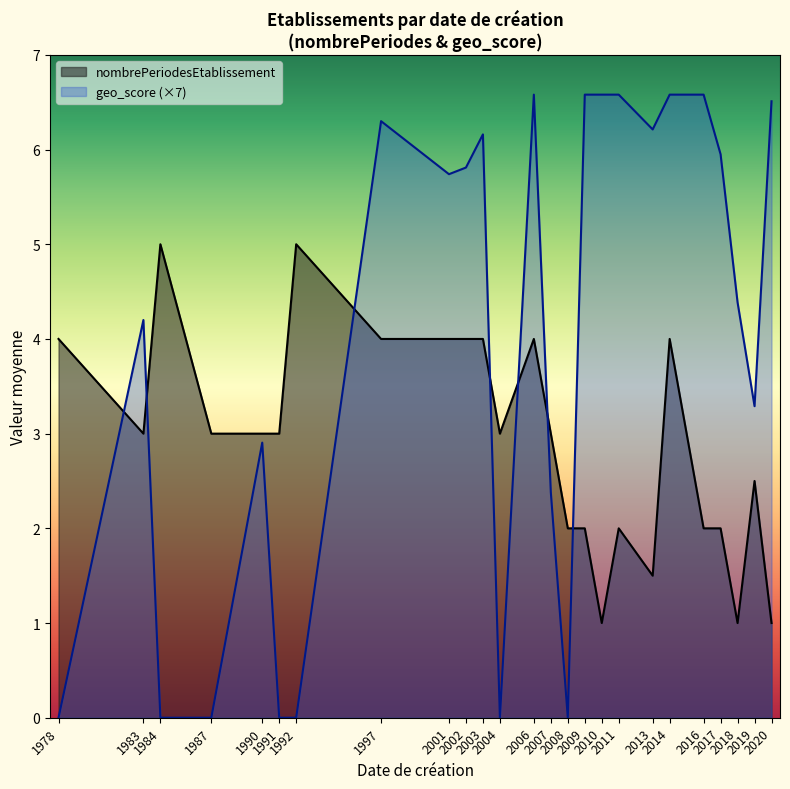

How many distinct data groups are displayed?

2